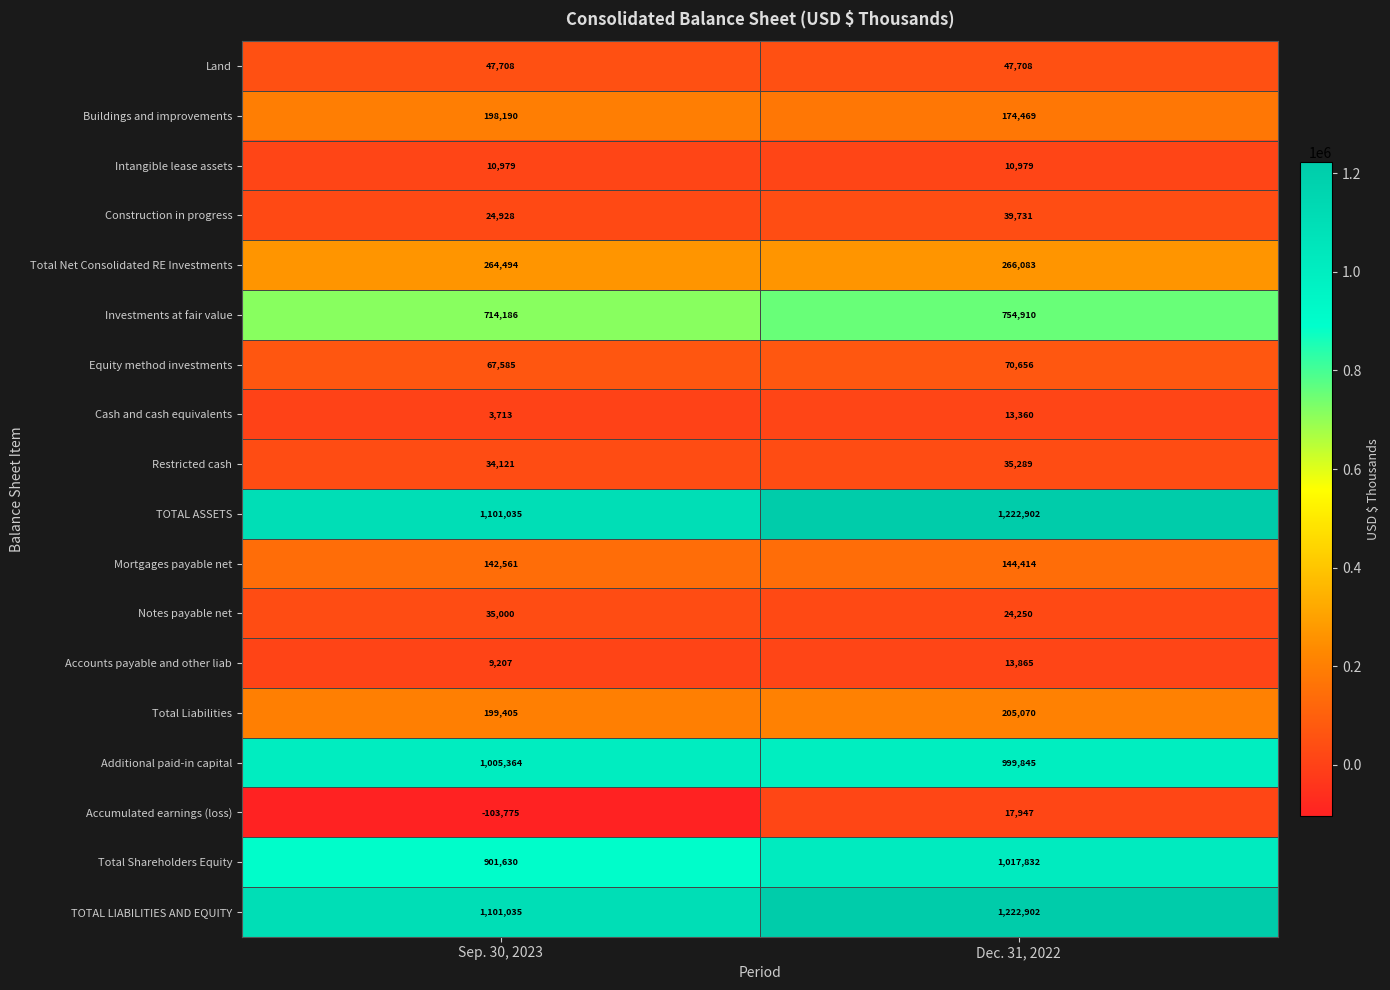

What is the sum of all Accumulated earnings (loss) values?

-85828